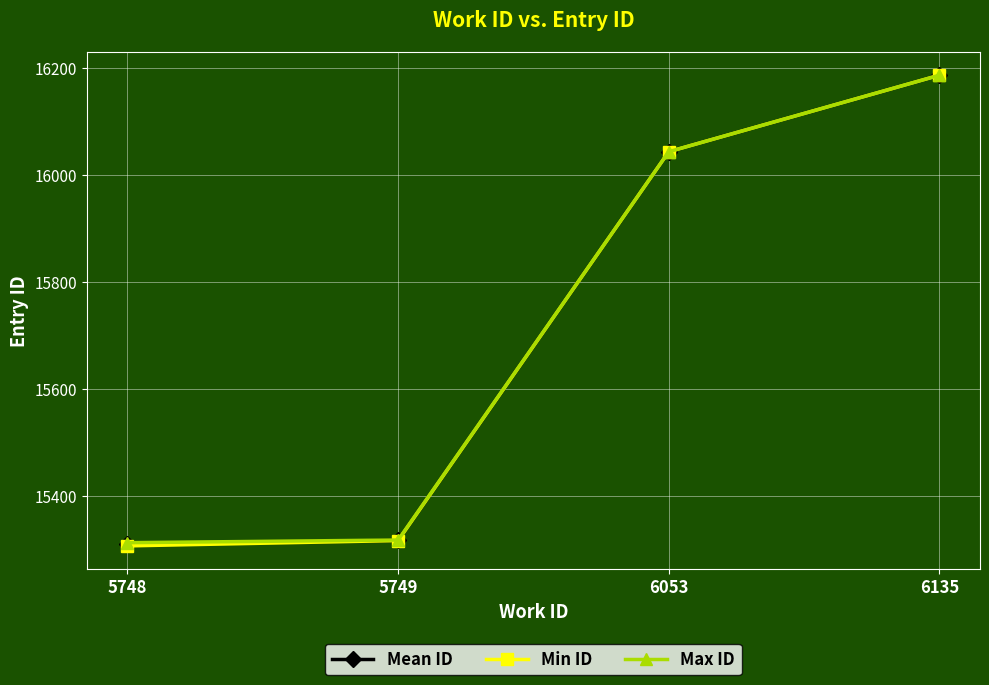

True or false: Max ID has more than 1 interior local peaks.

False